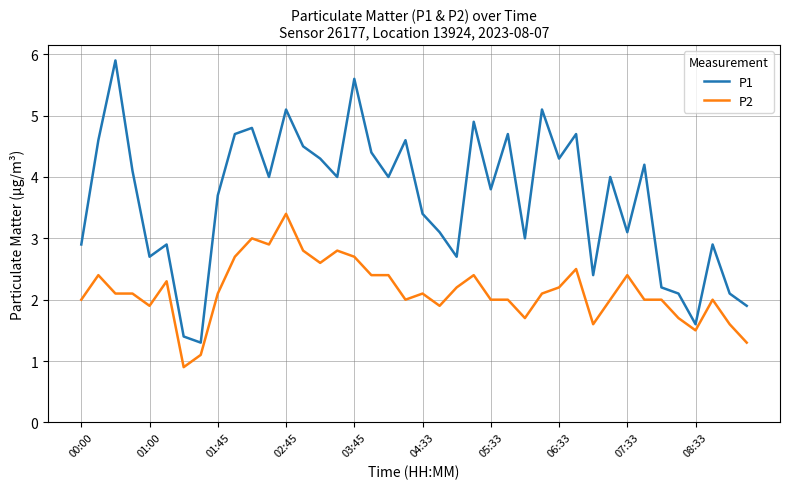

True or false: P2 and P1 cross at least once.

False